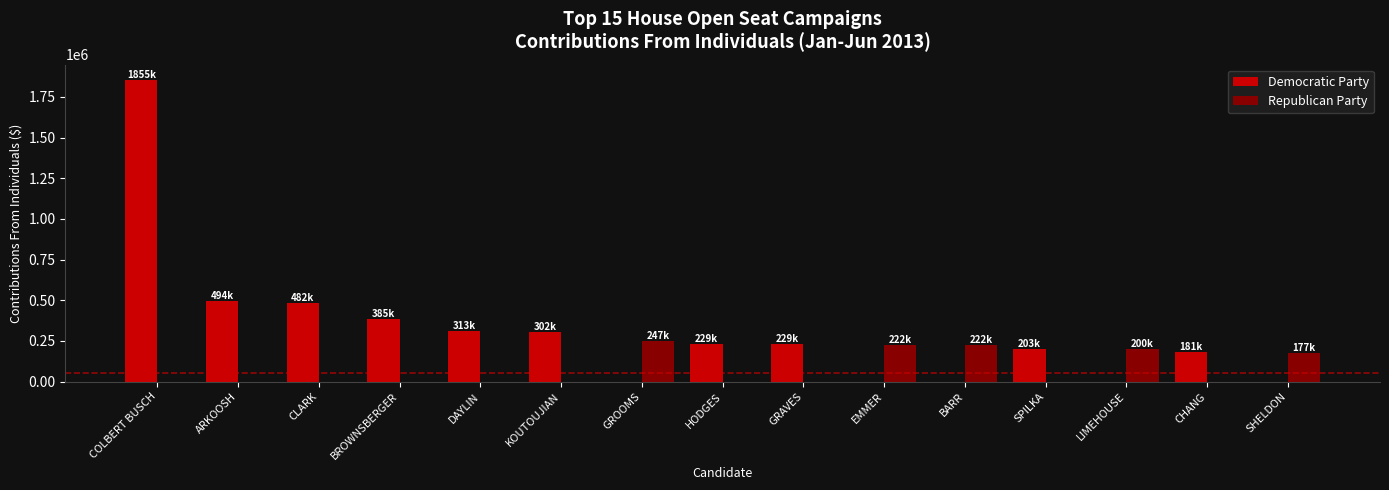

What is the sum of all Republican Party values?

1071773.7